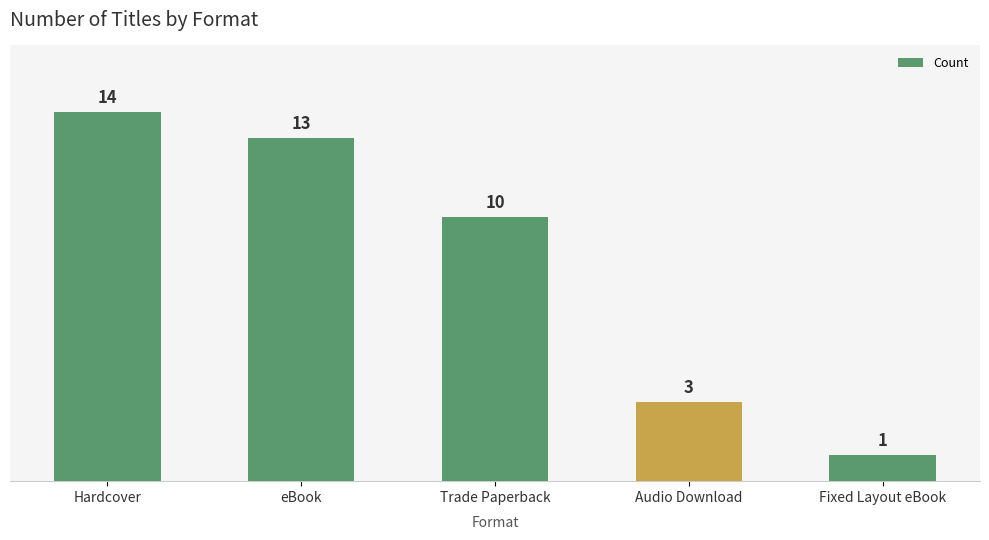

Which has a higher value, Fixed Layout eBook or Audio Download?

Audio Download